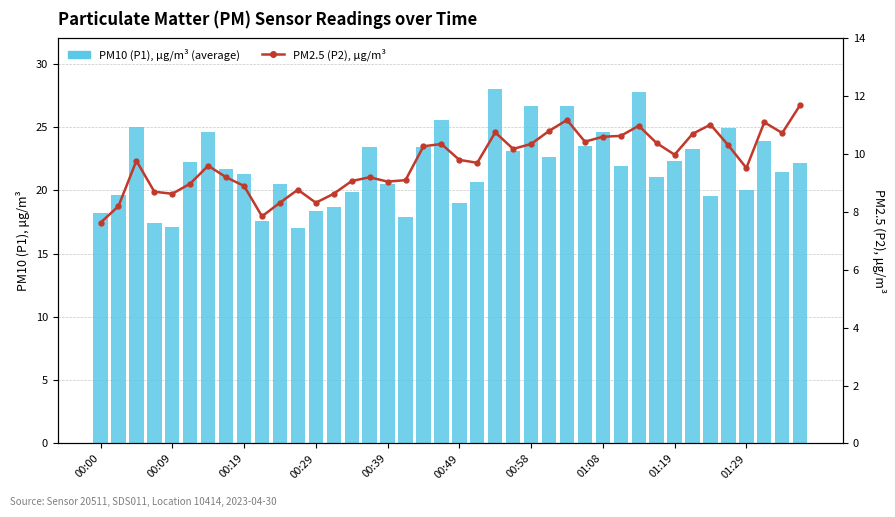

What are all the series names shown in the legend?

PM10 (P1), µg/m³ (average), PM2.5 (P2), µg/m³